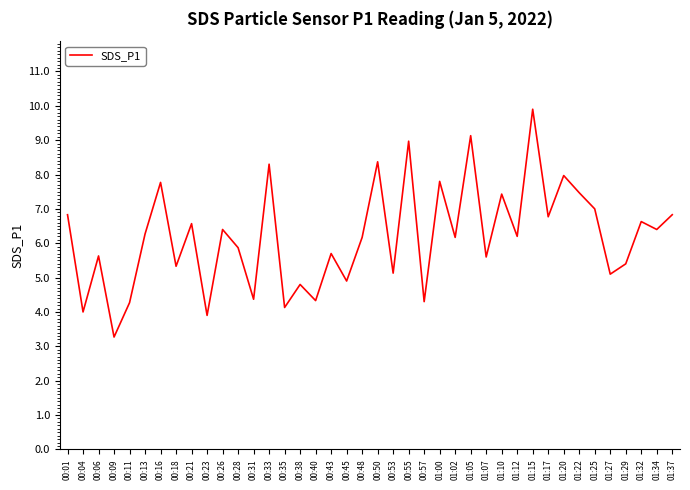

Where does the data first go above 6?

00:01